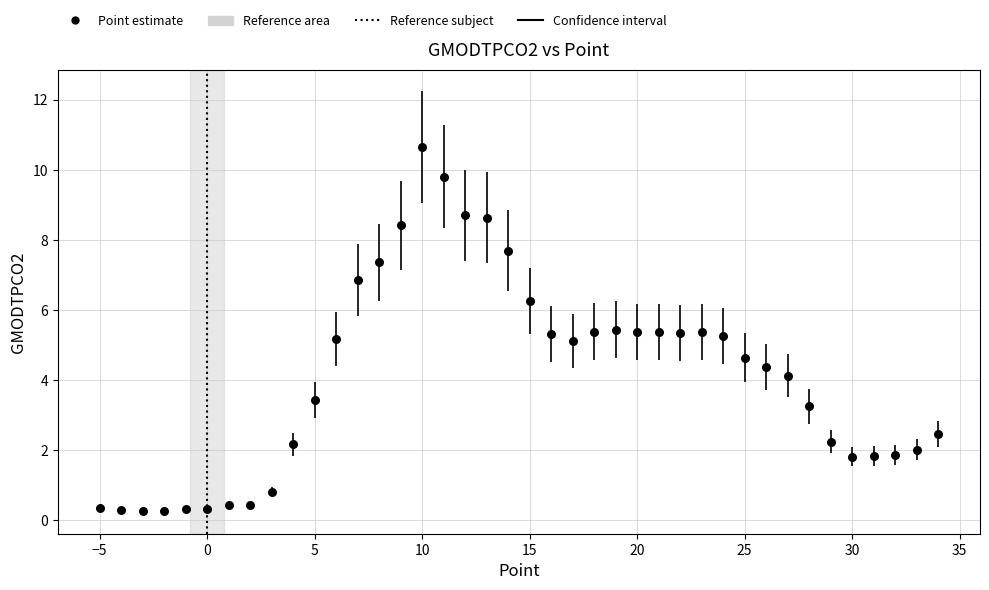

What is the range of X values (max minus min)?

39.0